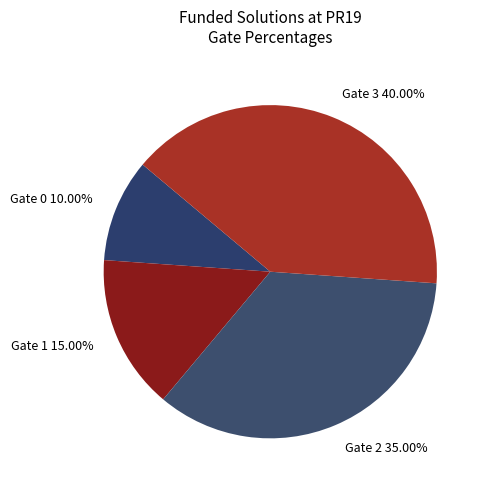

To the nearest percent, what is the difference between the Gate 2 and Gate 3 slice percentages?

5%